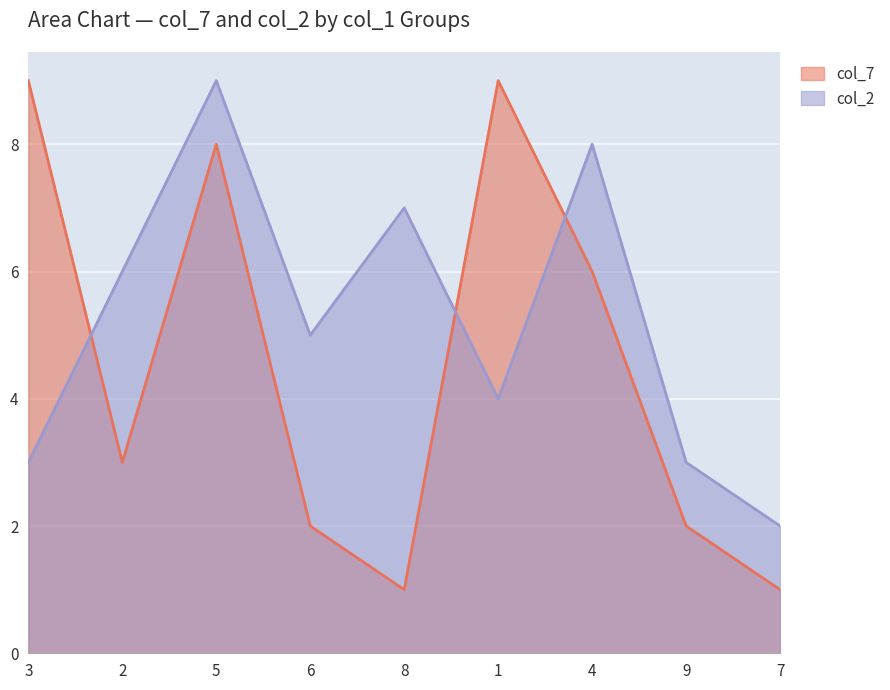

Count the number of categories in the chart.

9